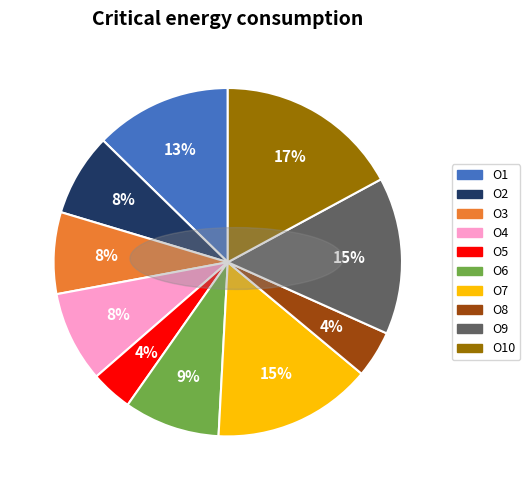

Is there a majority slice in this chart?

No